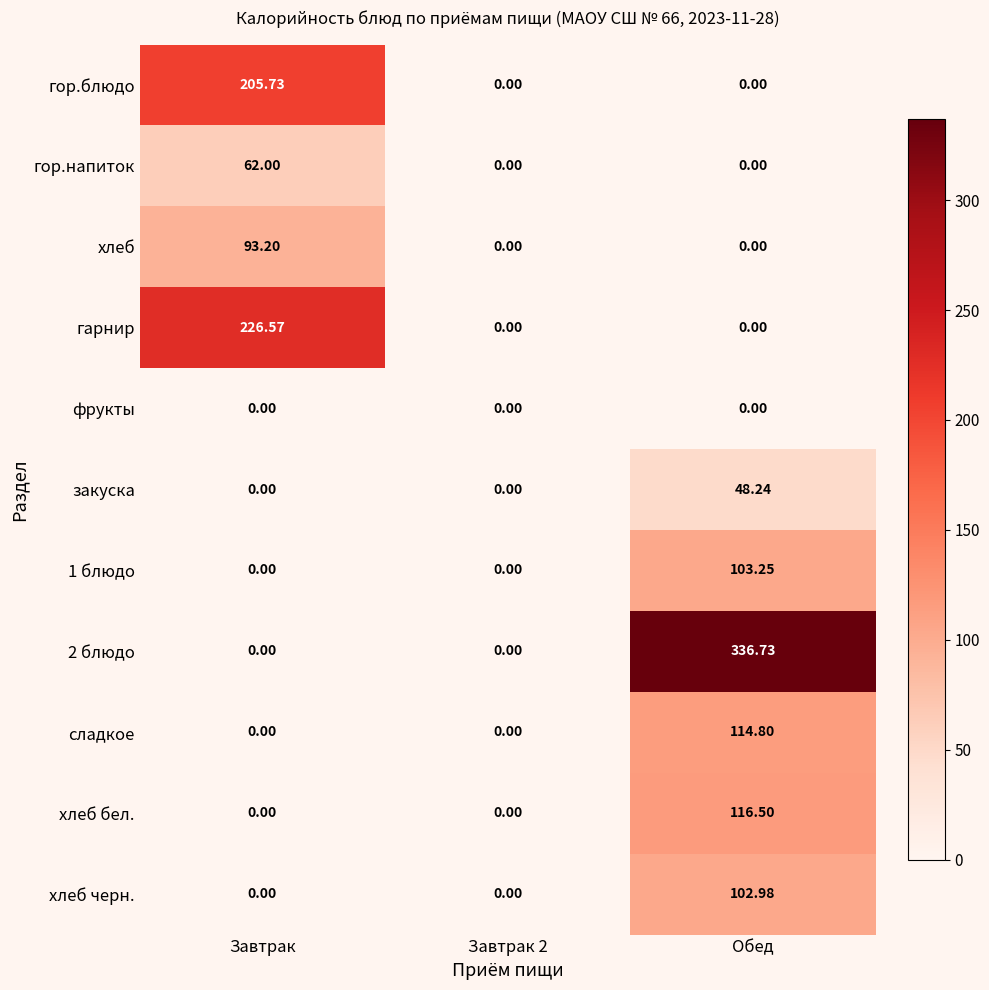

Which category has the highest value in the гарнир series?

Завтрак